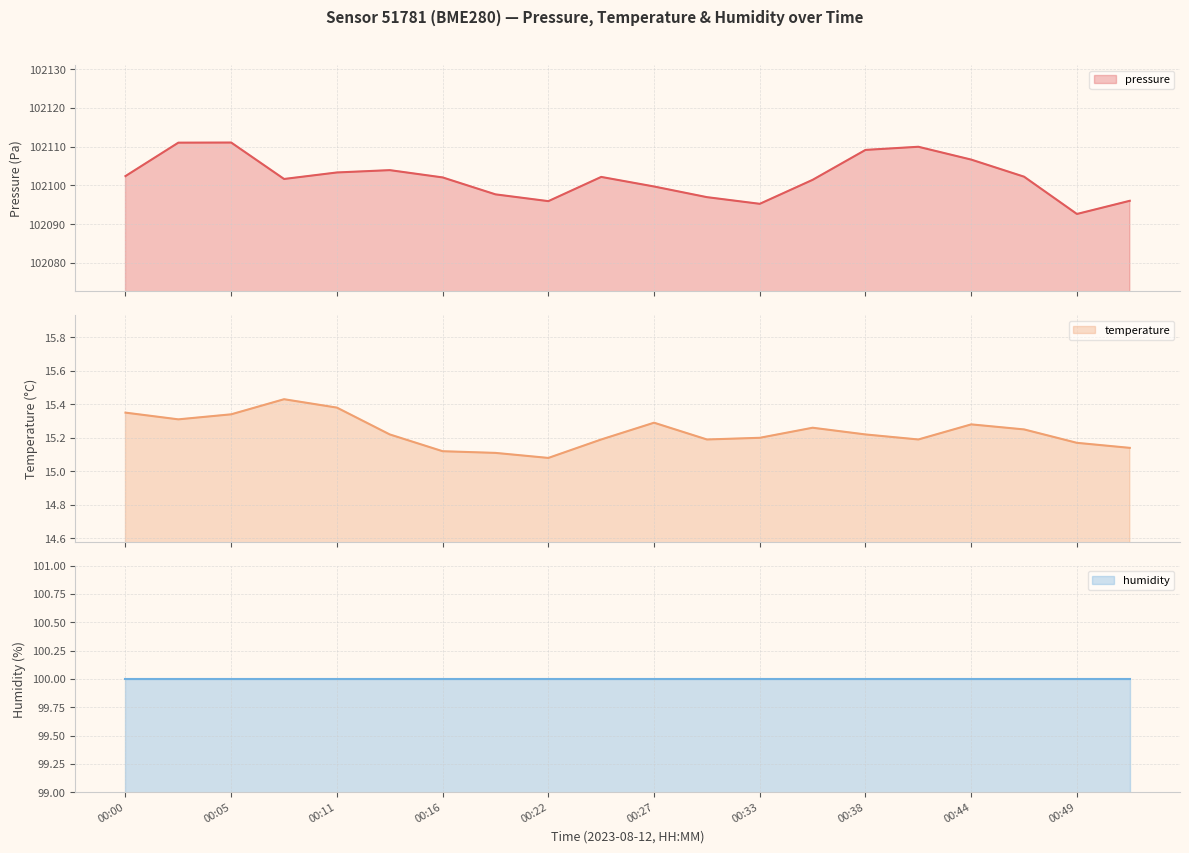

At which label is pressure closest to 102101?

00:35